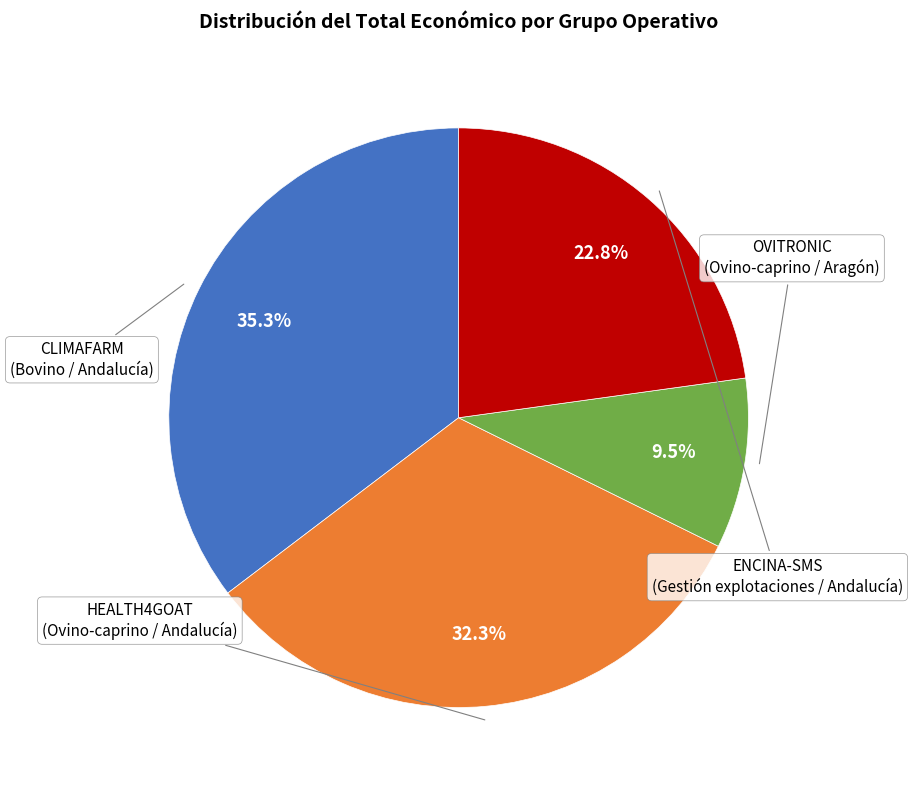

Does any single category account for the majority?

No